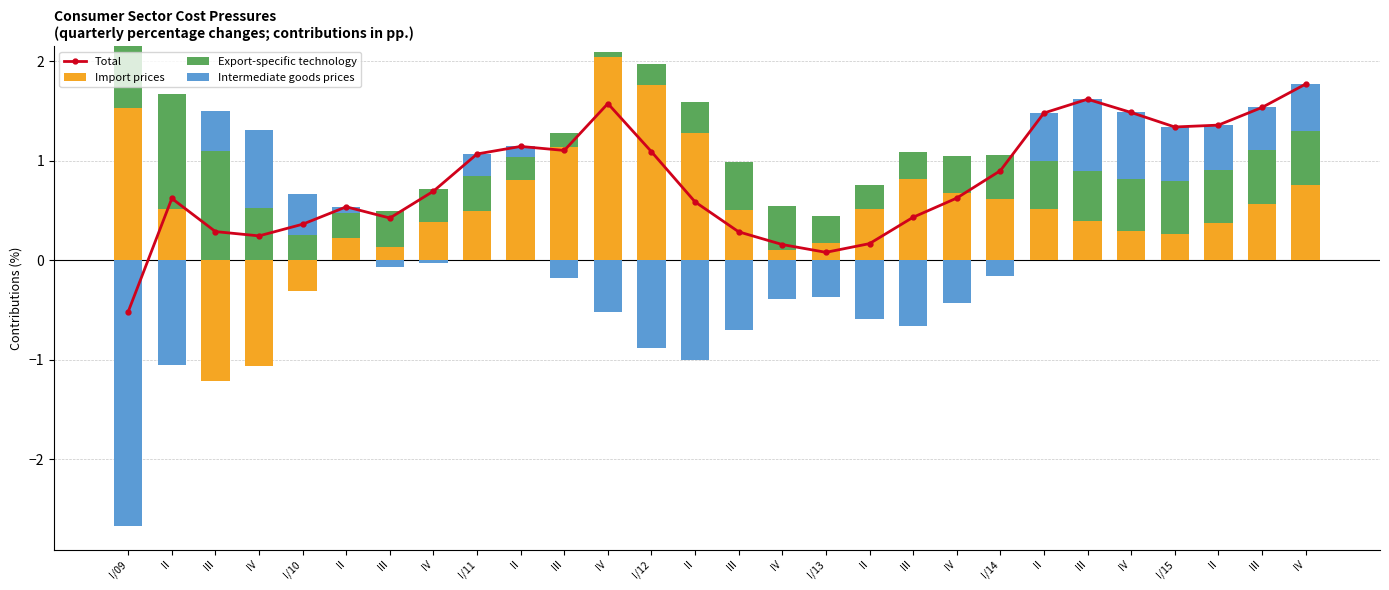

Is it true that Import prices equals 0.1 at II?

False